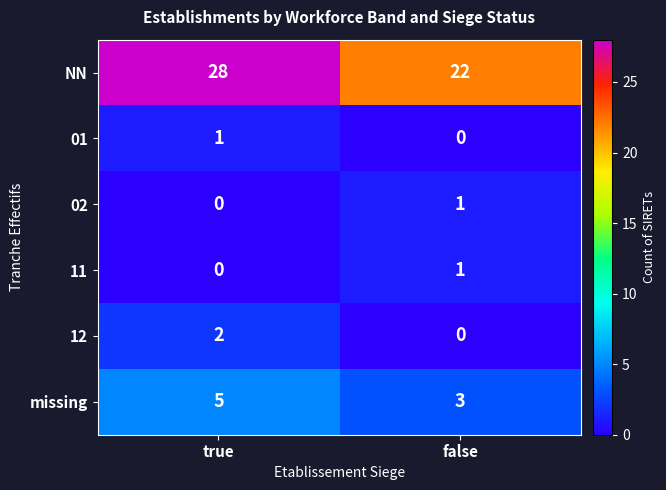

Reading left to right, what are all the values shown in this chart?

NN: true=28	false=22
01: true=1	false=0
02: true=0	false=1
11: true=0	false=1
12: true=2	false=0
missing: true=5	false=3